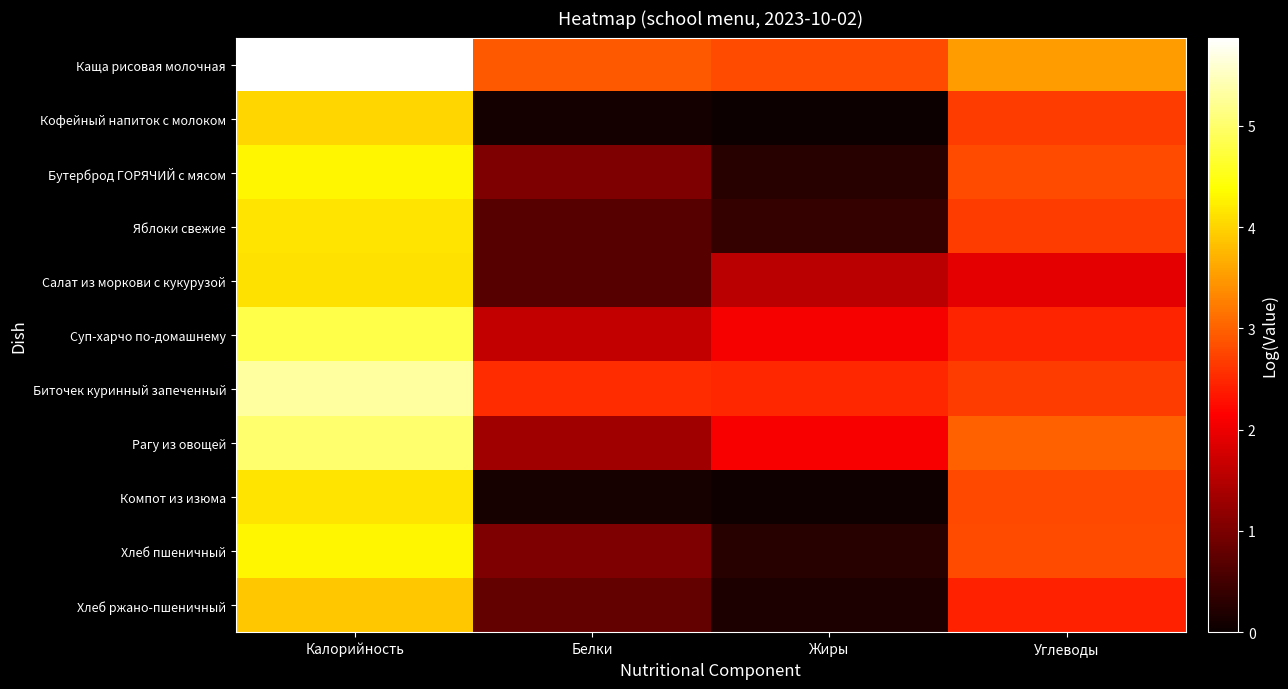

Reading left to right, extract all data points from this chart.

Каща рисовая молочная: Калорийность=5.9	Белки=2.9	Жиры=2.8	Углеводы=3.5
Кофейный напиток с молоком: Калорийность=4.0	Белки=0.1	Жиры=0.0	Углеводы=2.7
Бутерброд ГОРЯЧИЙ с мясом: Калорийность=4.3	Белки=1.0	Жиры=0.3	Углеводы=2.8
Яблоки свежие: Калорийность=4.1	Белки=0.7	Жиры=0.4	Углеводы=2.7
Салат из моркови с кукурузой: Калорийность=4.1	Белки=0.7	Жиры=1.6	Углеводы=1.9
Суп-харчо по-домашнему: Калорийность=4.8	Белки=1.6	Жиры=2.1	Углеводы=2.5
Биточек куринный запеченный: Калорийность=5.3	Белки=2.5	Жиры=2.5	Углеводы=2.7
Рагу из овощей: Калорийность=5.0	Белки=1.3	Жиры=2.1	Углеводы=3.0
Компот из изюма: Калорийность=4.1	Белки=0.1	Жиры=0.1	Углеводы=2.8
Хлеб пшеничный: Калорийность=4.3	Белки=1.0	Жиры=0.3	Углеводы=2.8
Хлеб ржано-пшеничный: Калорийность=3.9	Белки=0.8	Жиры=0.2	Углеводы=2.4